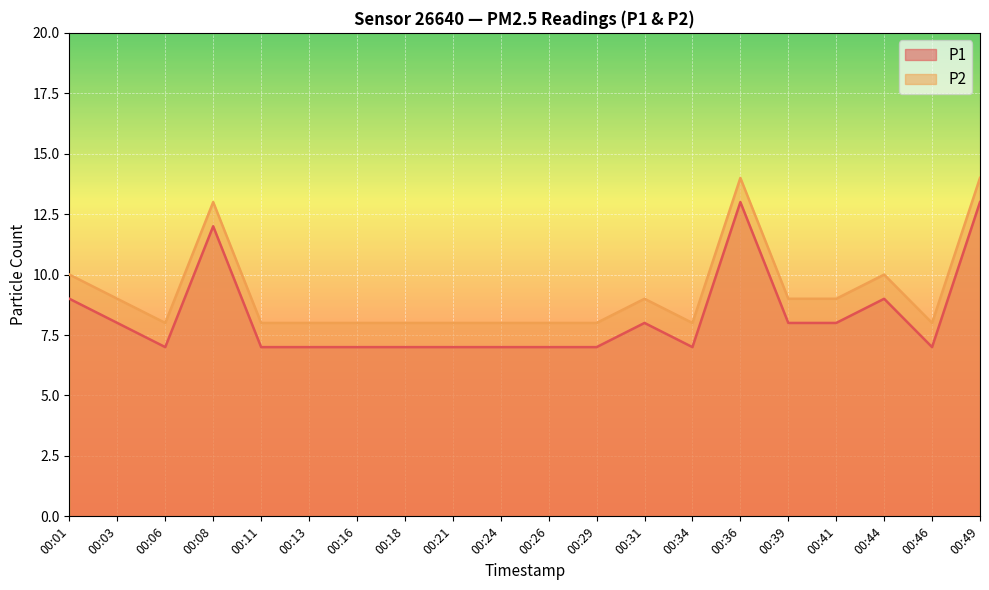

What is the value of the P1 point at the 17th from the left?

8